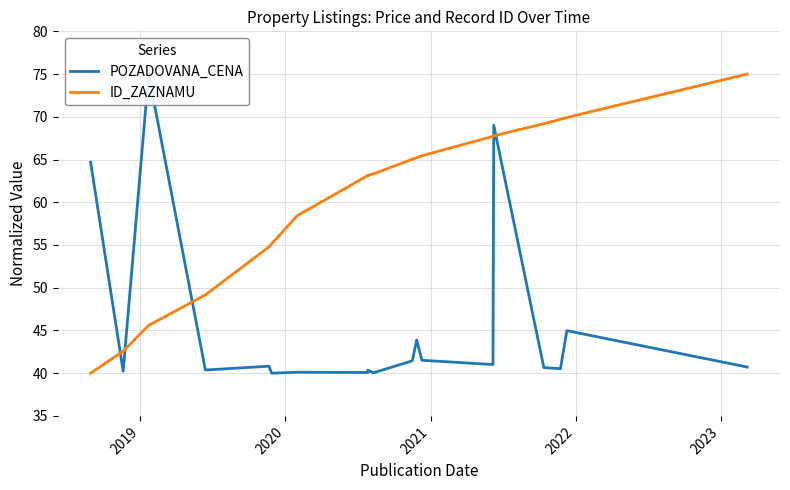

How many lines are shown in the chart?

2